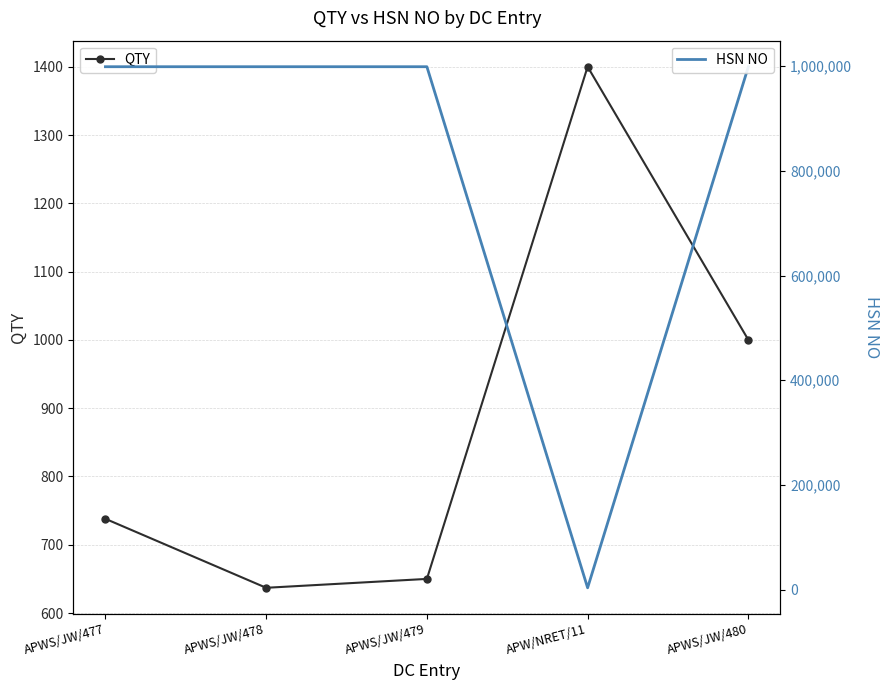

What is the minimum value for HSN NO?

3403